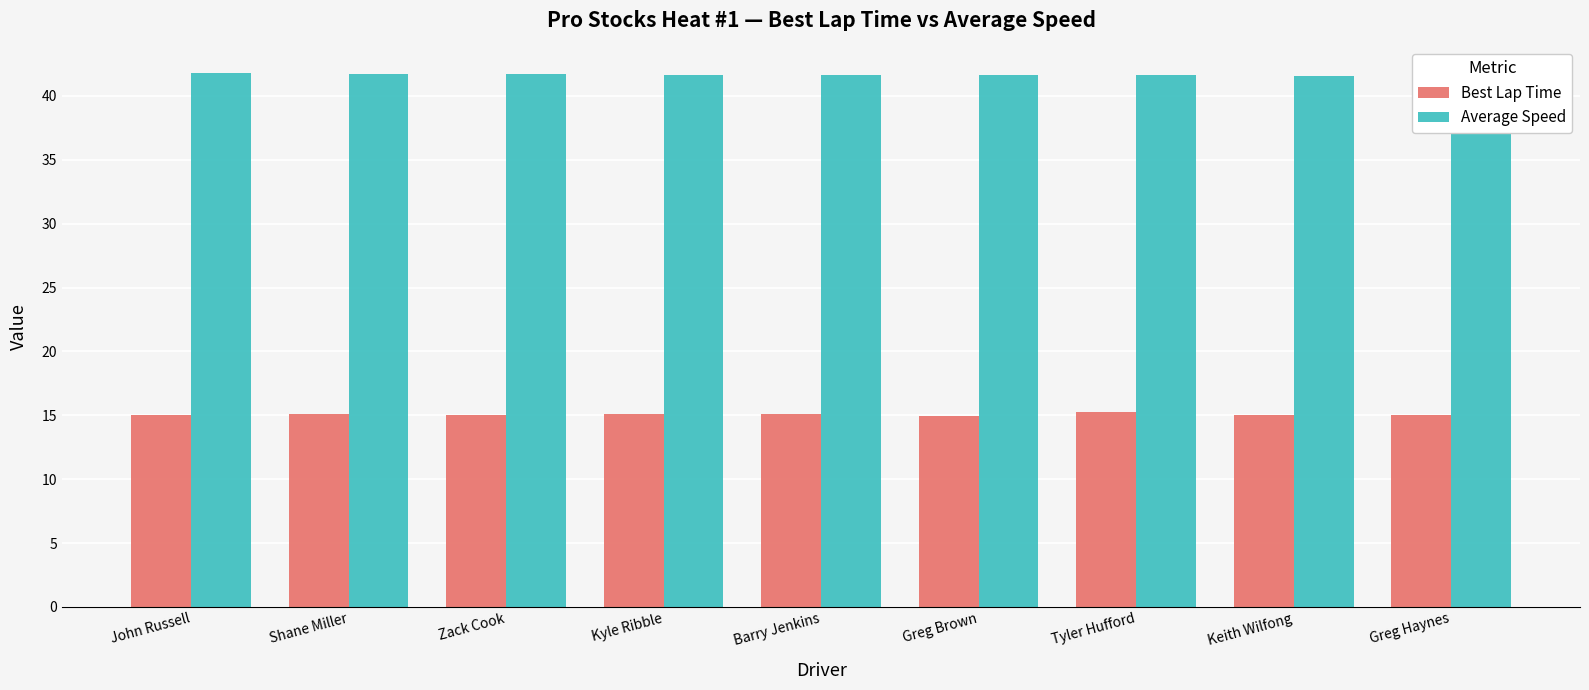

How many values in the Best Lap Time series exceed 15?

8